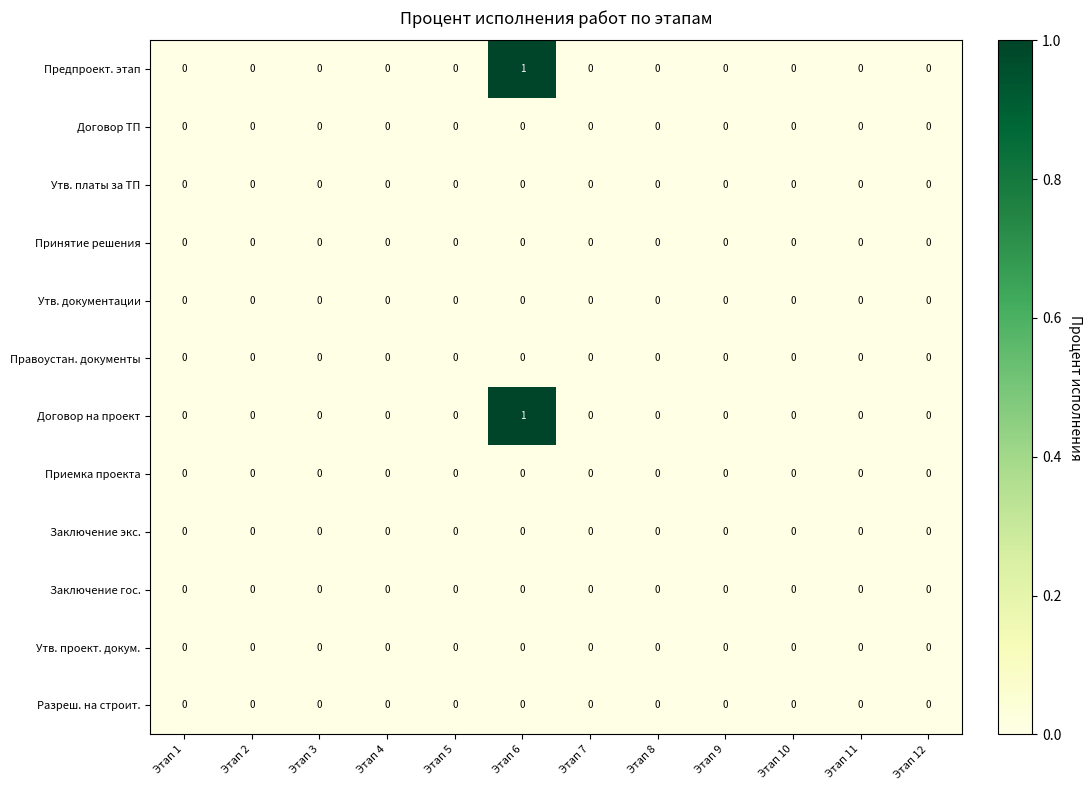

Is it true that Утв. документации equals 0 at Этап 5?

True